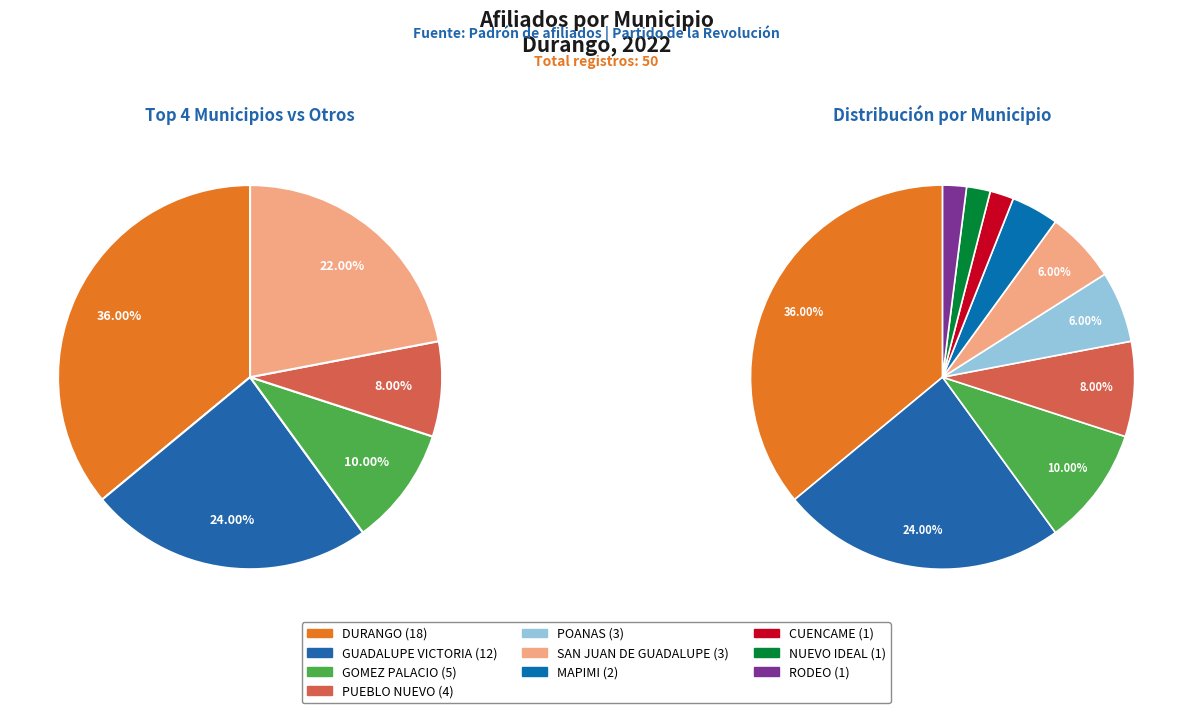

How many segments does this pie chart have?

10